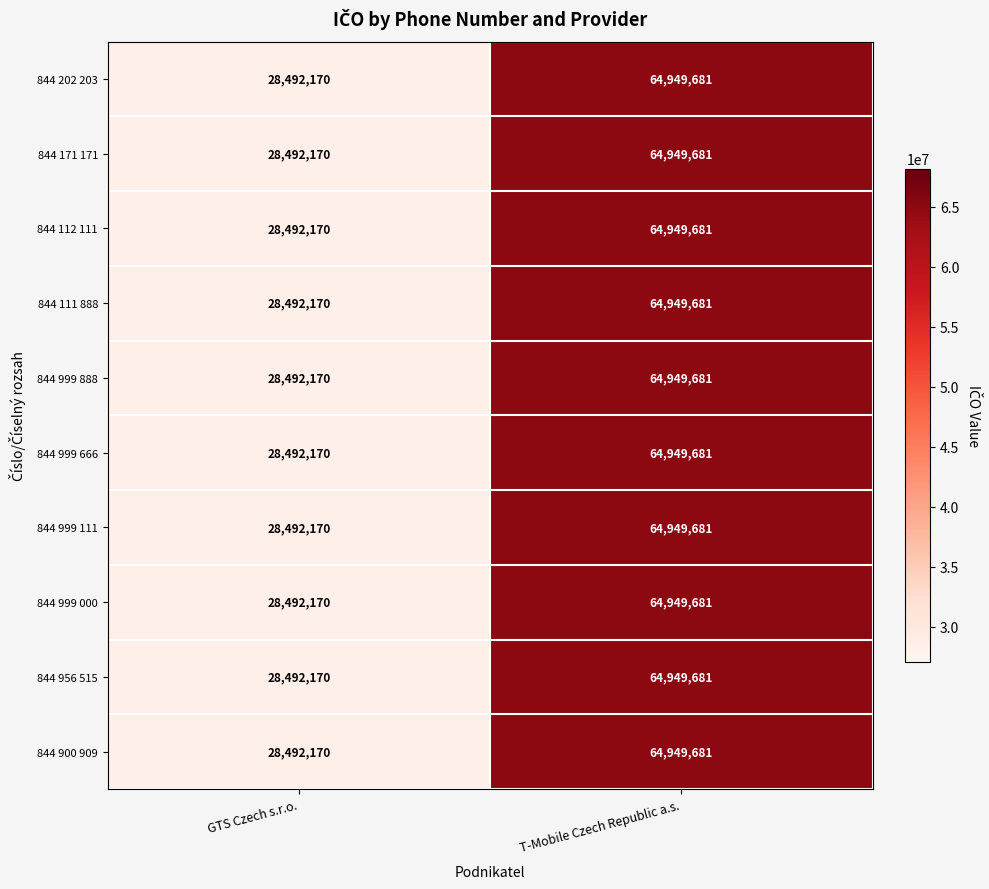

At which category is the sum across all series the highest?

T-Mobile Czech Republic a.s.